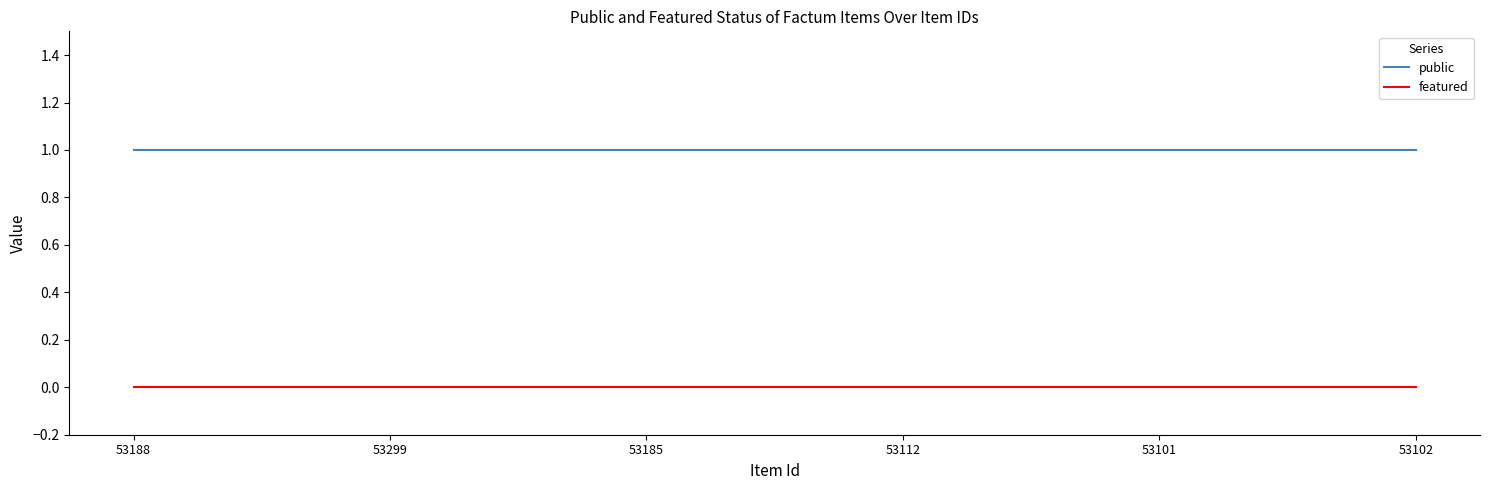

List the series in order of their overall mean, highest first.

public, featured